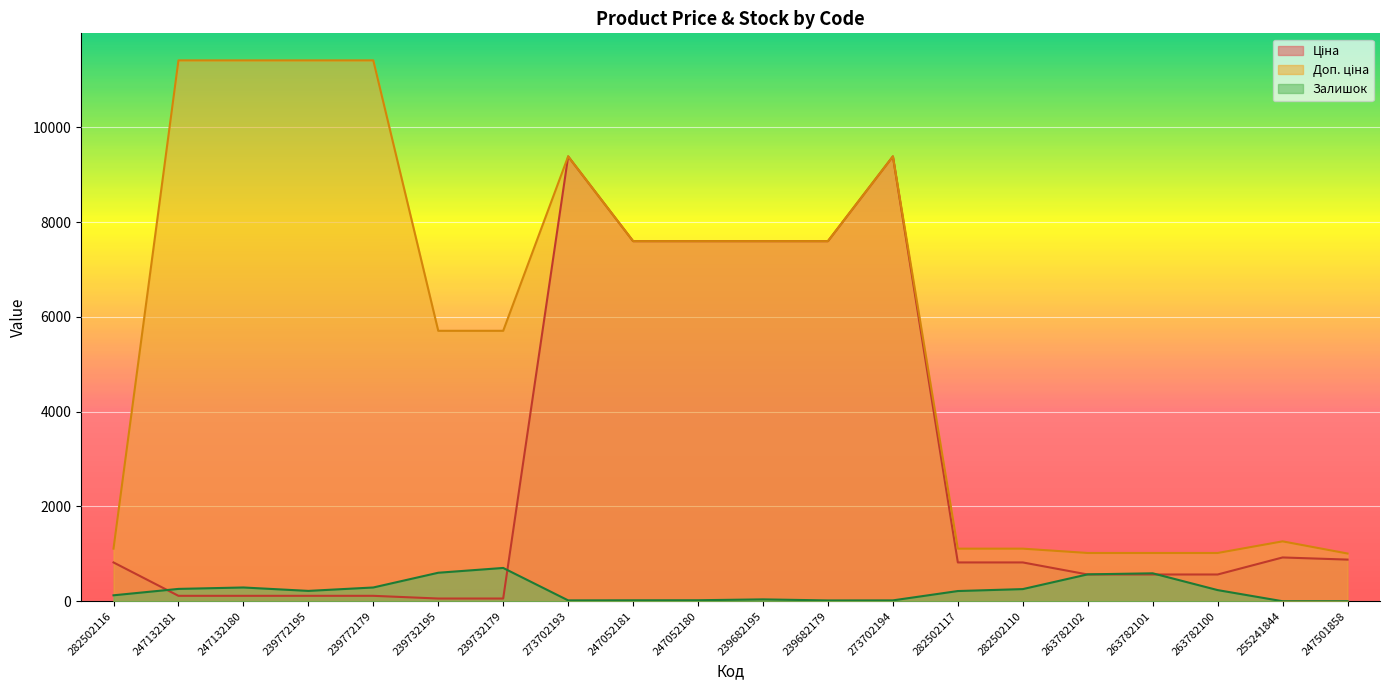

True or false: Залишок and Ціна intersect in this chart.

True